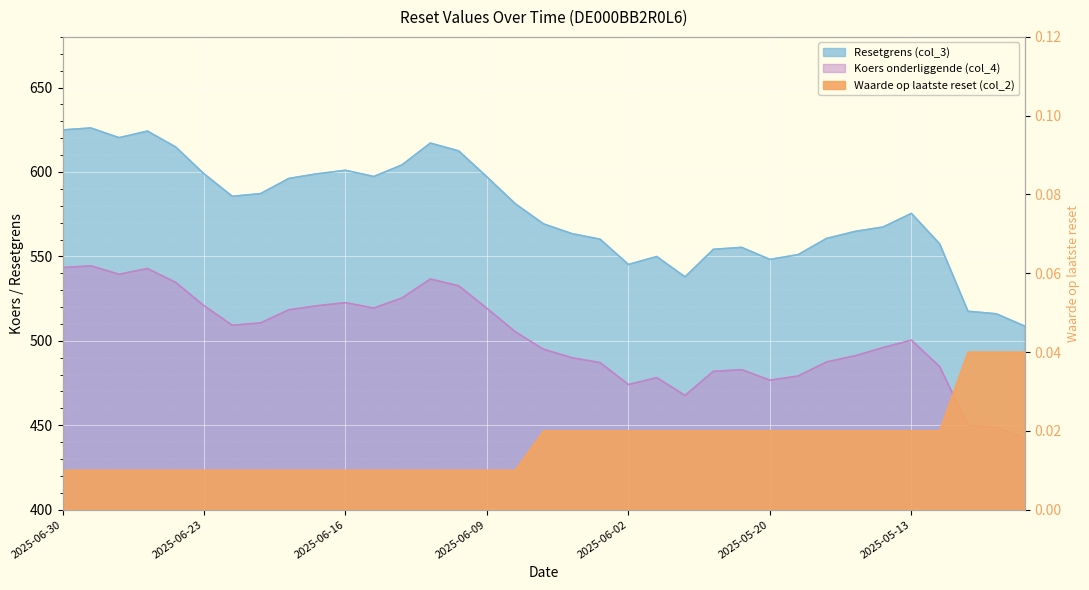

Which series has the largest total across all categories?

Resetgrens (col_3)